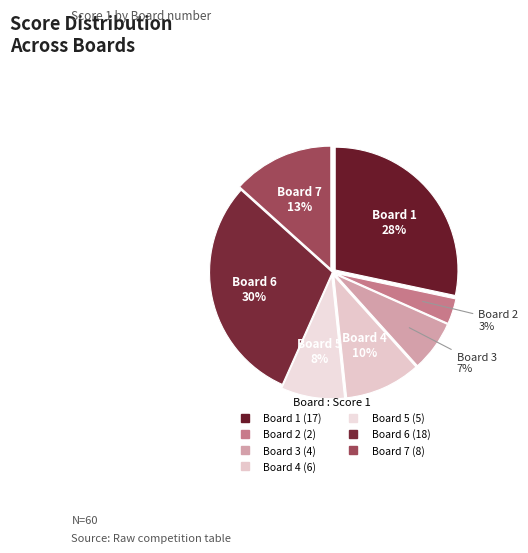

Is the sum of Board 6 and Board 4 greater than half?

No